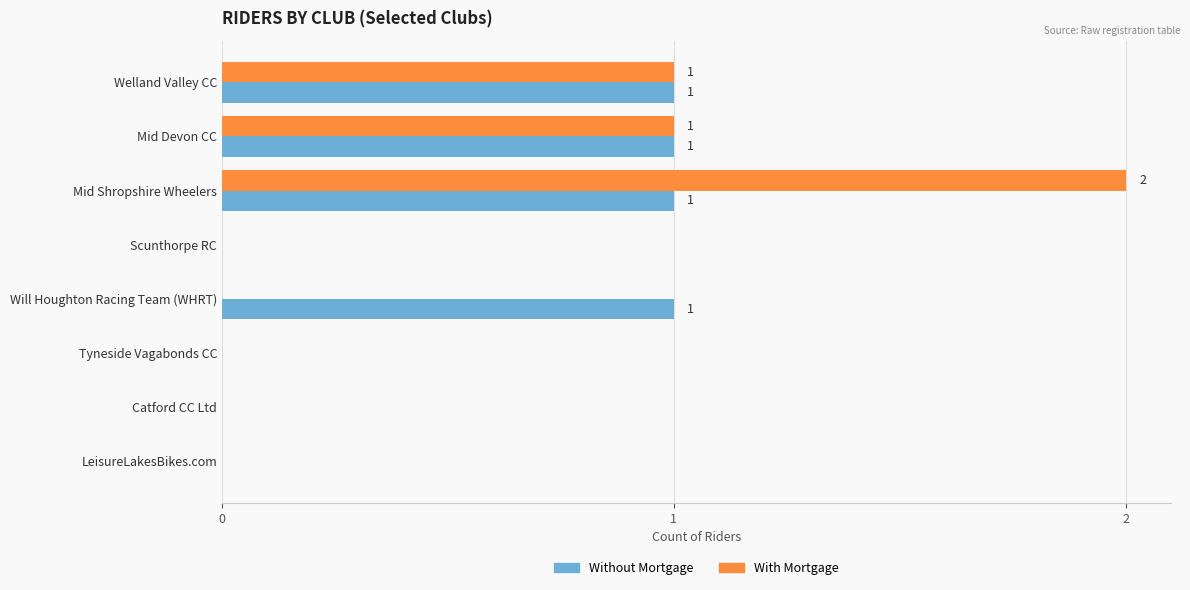

Count the With Mortgage values in the range 0 to 1.

7